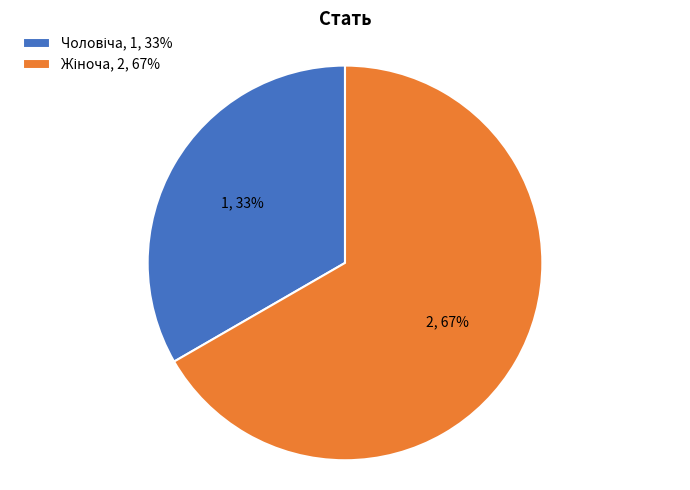

To the nearest percent, what is the average slice percentage?

50%